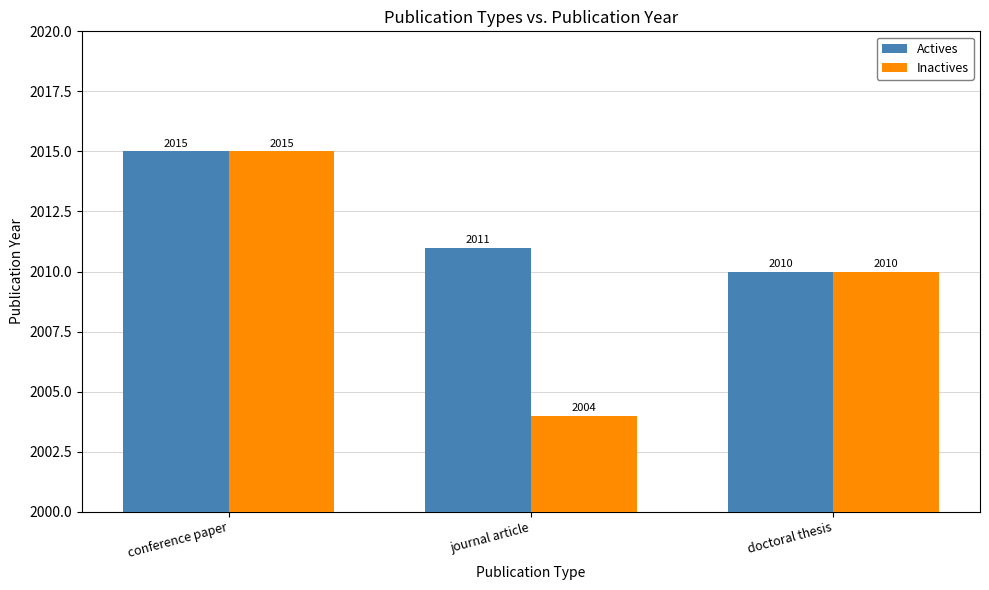

Rank the categories by Inactives value from highest to lowest.

conference paper, doctoral thesis, journal article